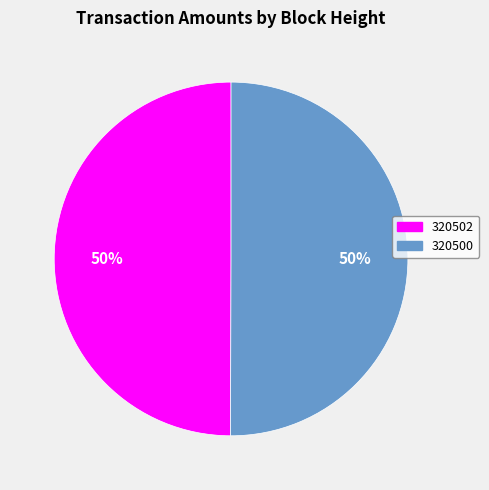

What is the ratio of the value at 320502 to the value at 320500?

1.0